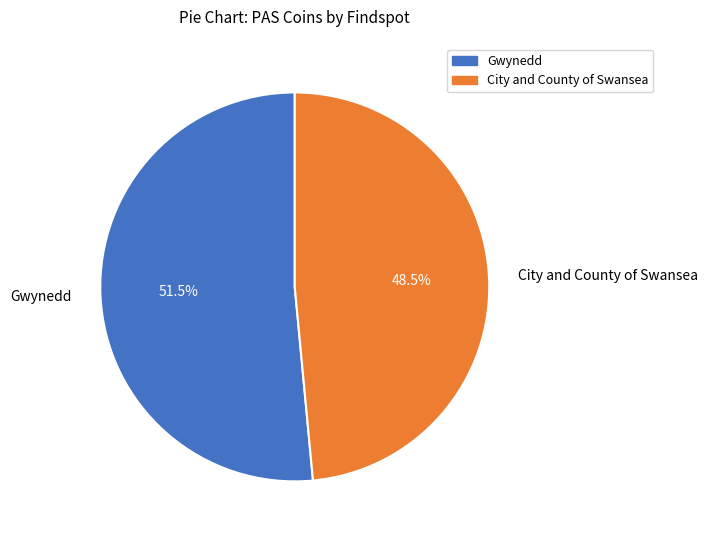

What is the ratio of the value at Gwynedd to the value at City and County of Swansea?

1.1